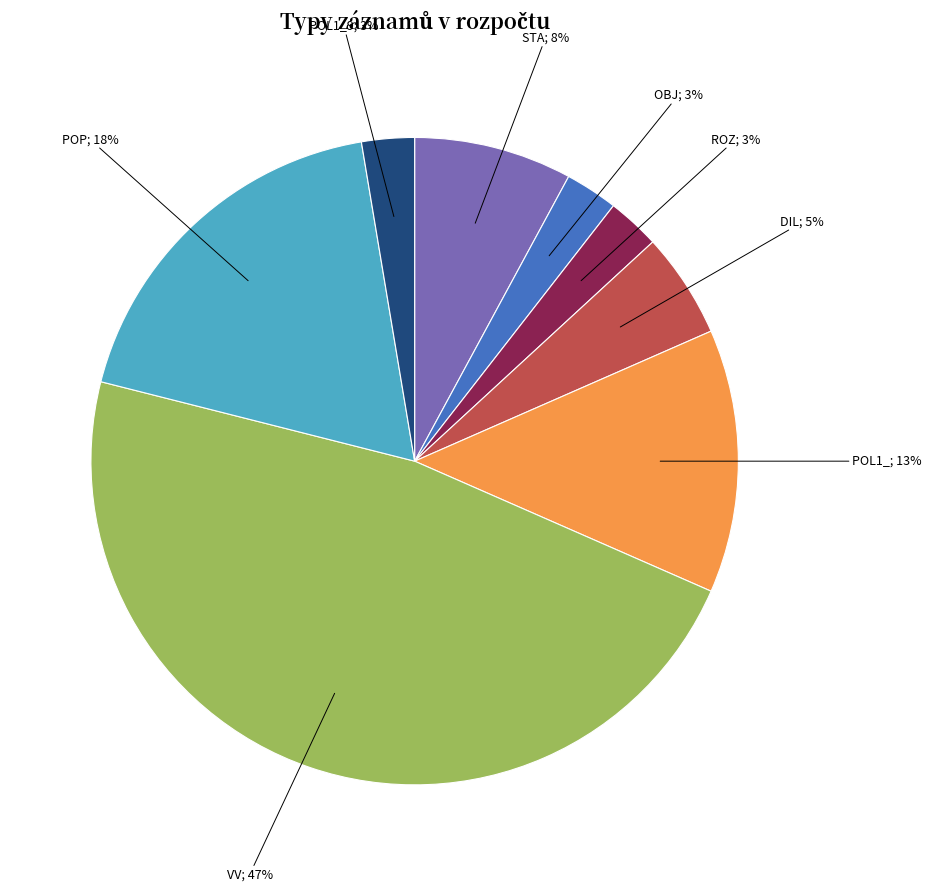

How many segments does this pie chart have?

8